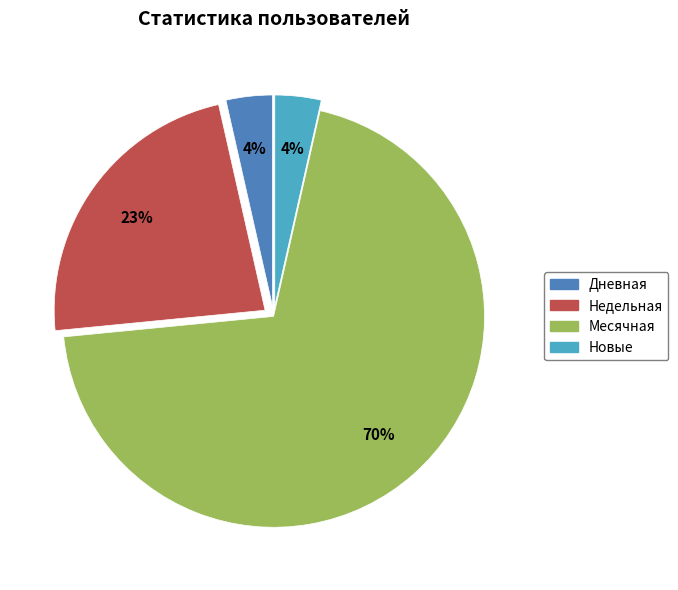

How many slices are in this pie chart?

4